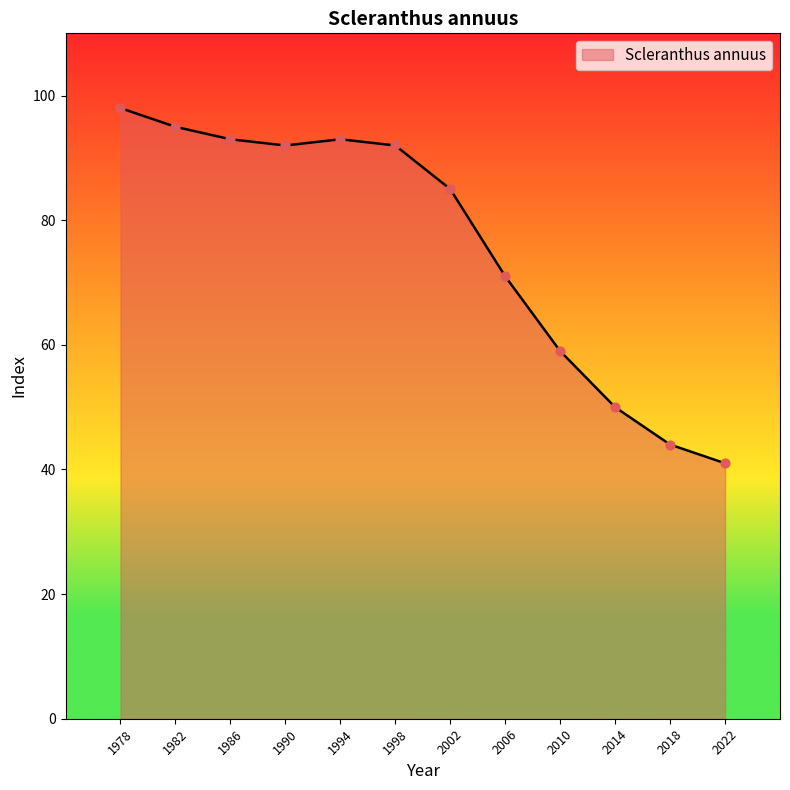

What is the ratio of the value at 2010 to the value at 1998?

0.6